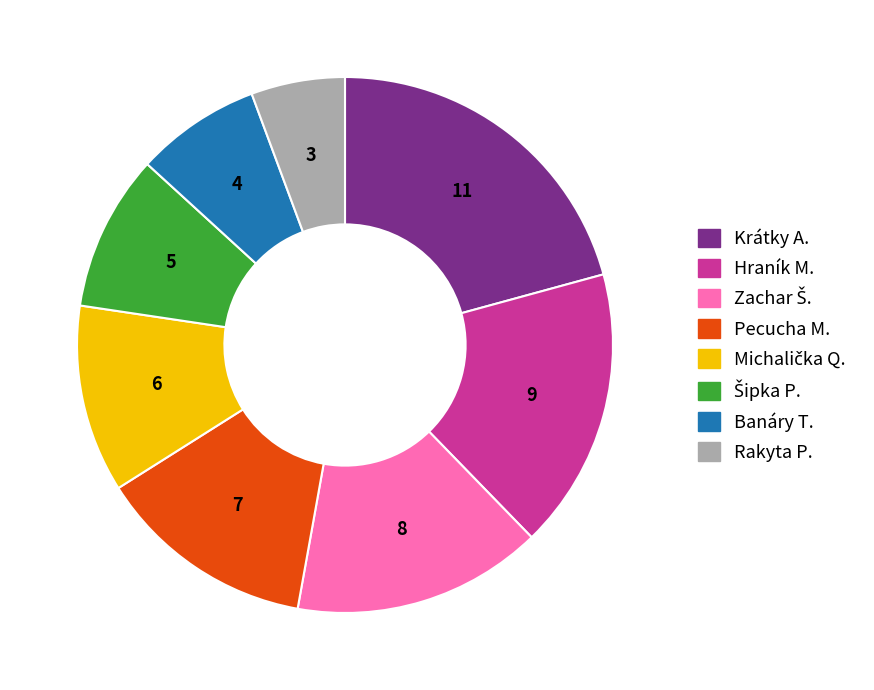

Does Banáry T. represent more than half of the total?

No